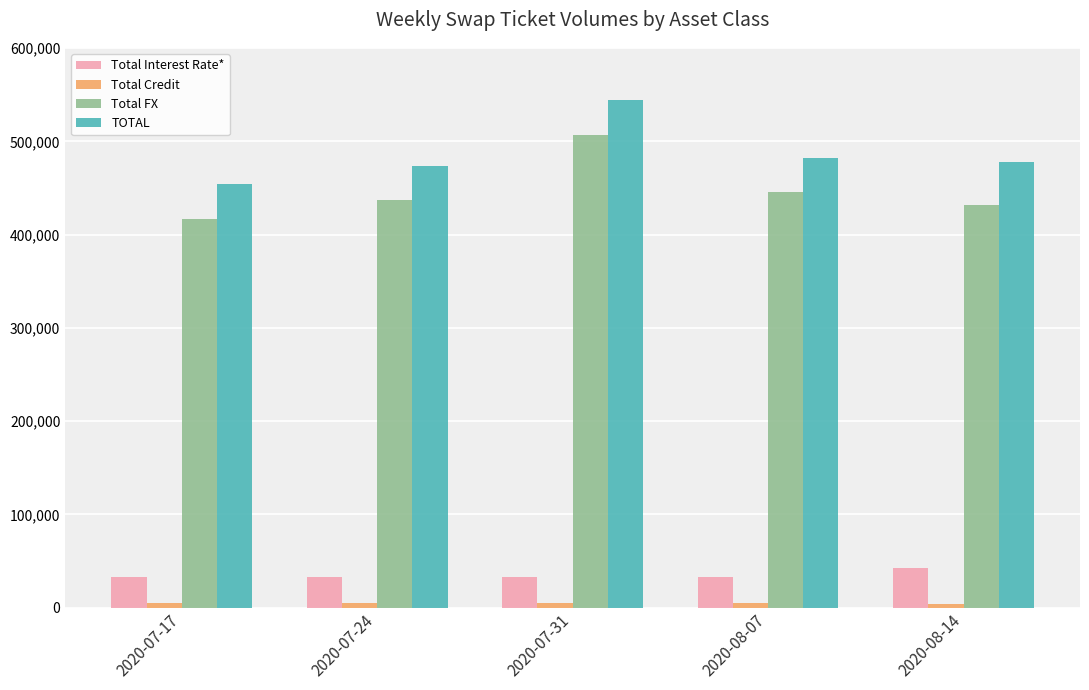

What is the difference between the second highest and second lowest values in the Total FX series?

13969